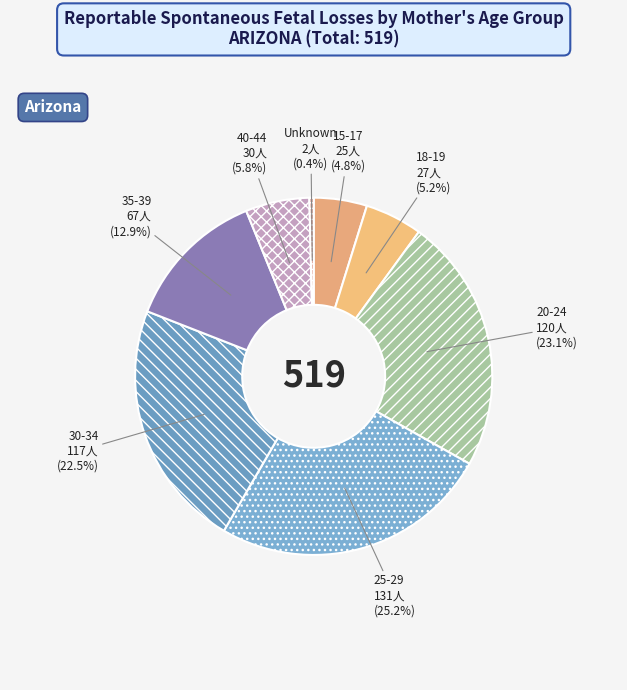

Combined, what portion of the pie is Unknown and 20-24?

23.5%